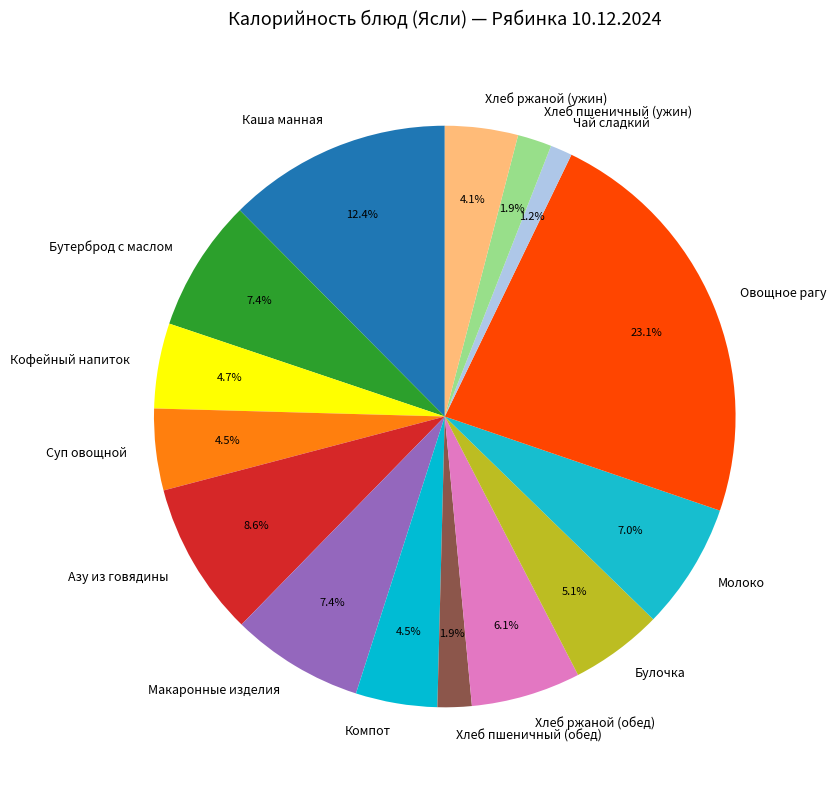

Which slice is the smallest?

Чай сладкий